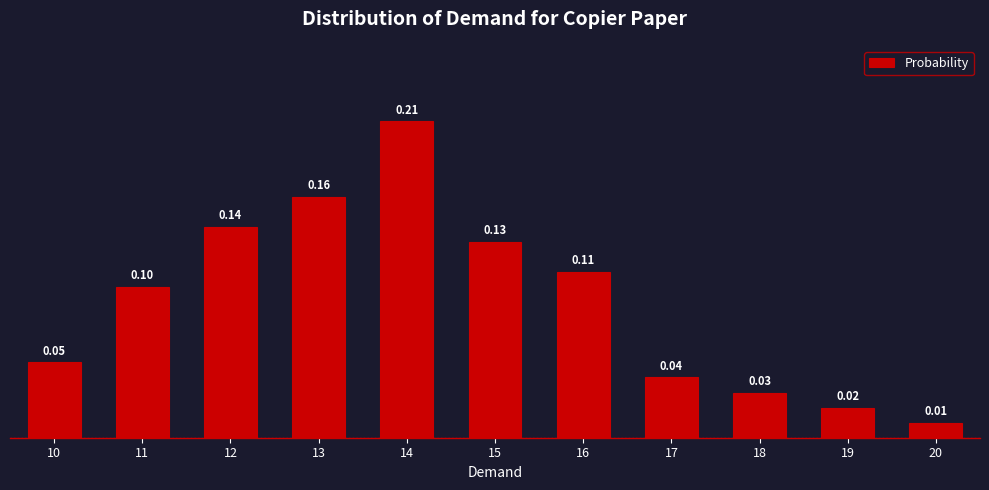

What is the change in value from 10 to 13?

+0.1